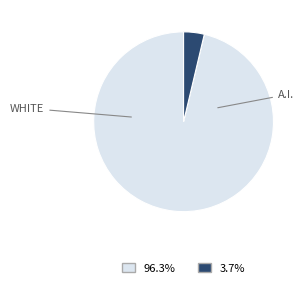

Is there any slice that represents more than half of the pie?

Yes